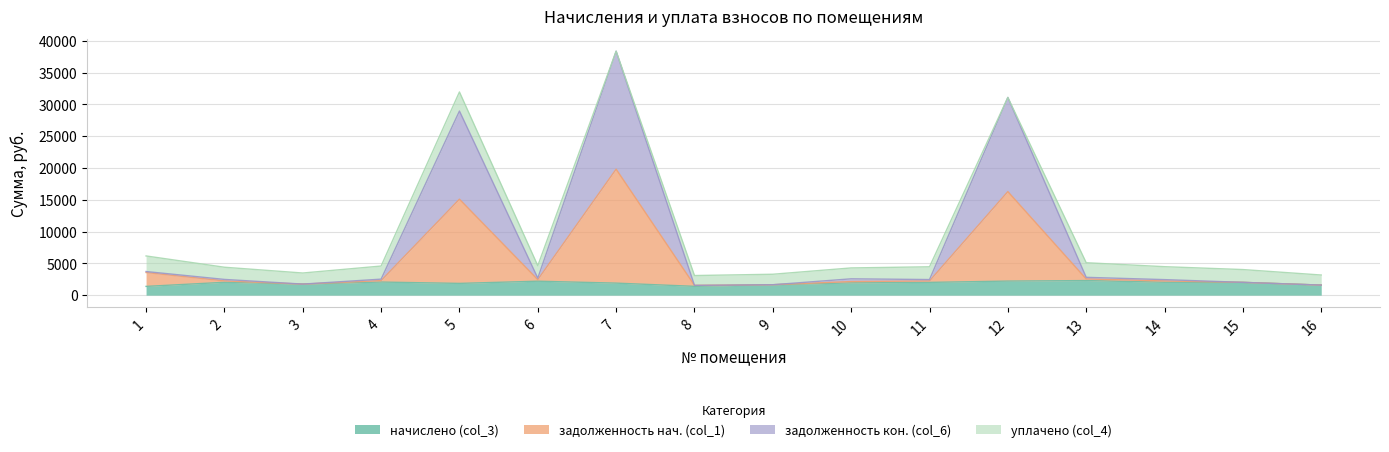

How many data points does each series have?

16